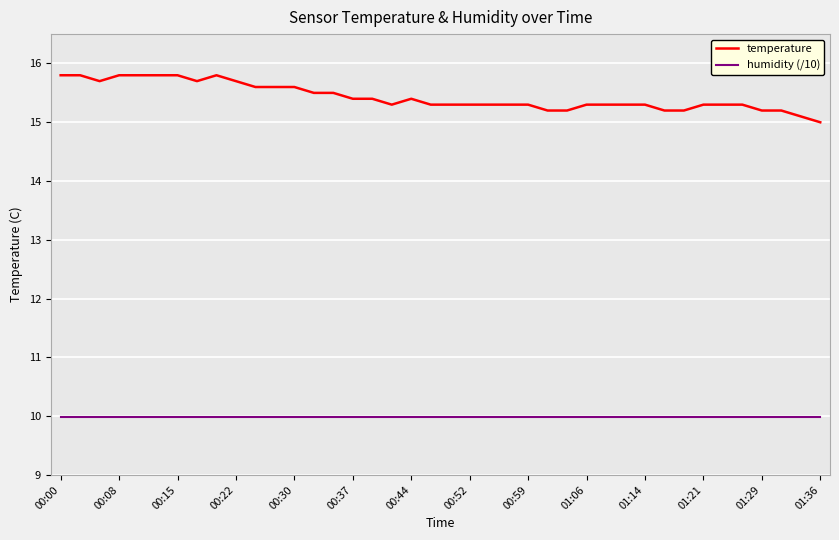

True or false: humidity (/10) and temperature intersect in this chart.

False